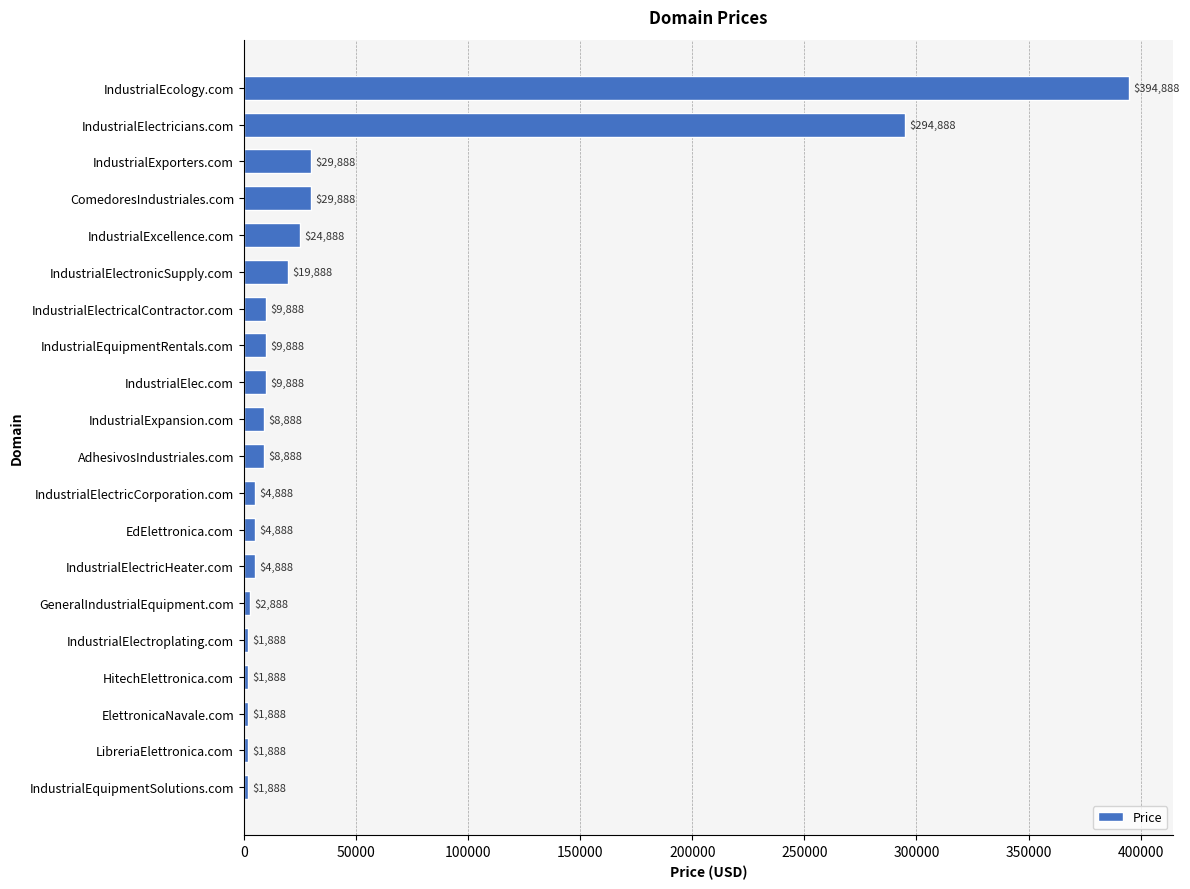

Is it true that the value at IndustrialEcology.com is 394888?

True